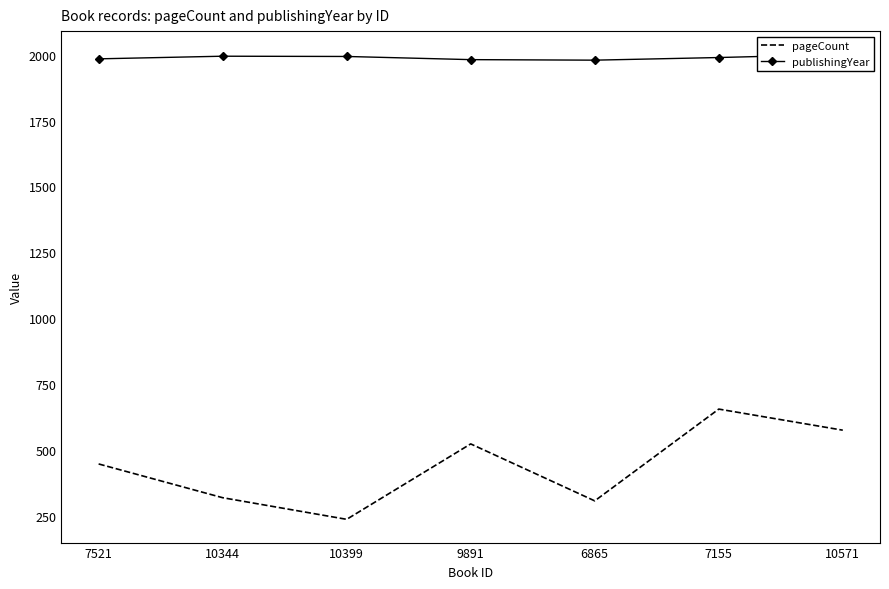

How many values in the pageCount series exceed 448?

3